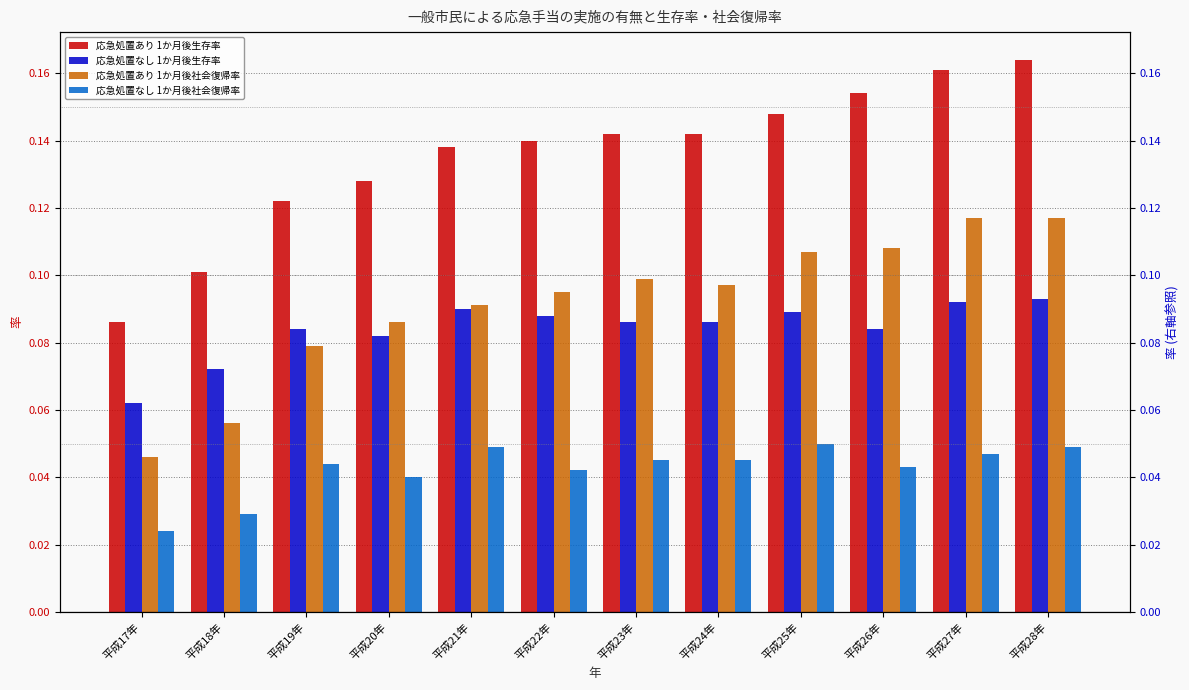

What is the total value across all series at 平成17年?

0.2